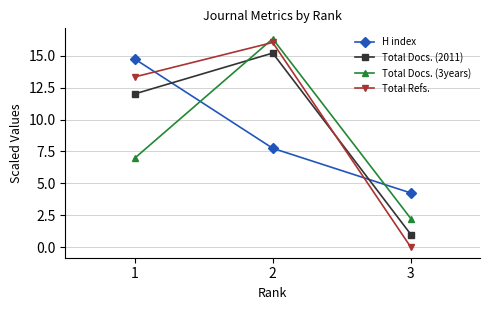

Which category has the lowest value across all series?

3